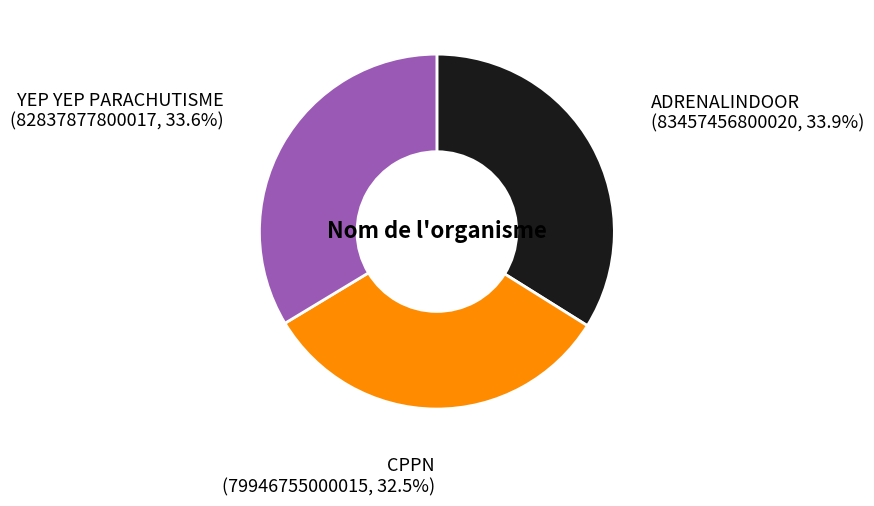

How many segments does this pie chart have?

3